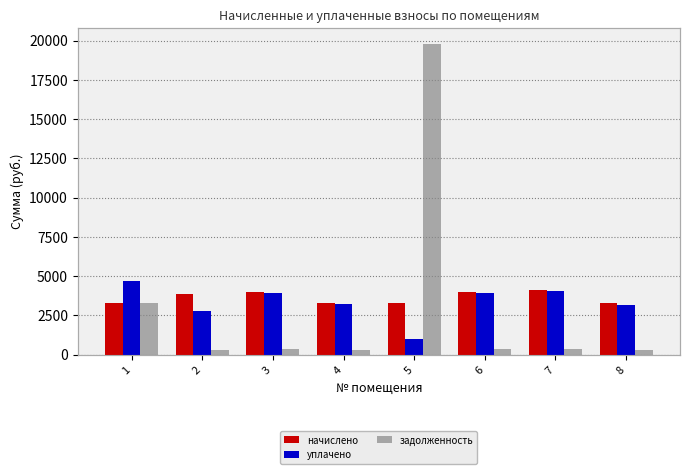

What is the value of the задолженность bar at the 2nd from the left?

320.6